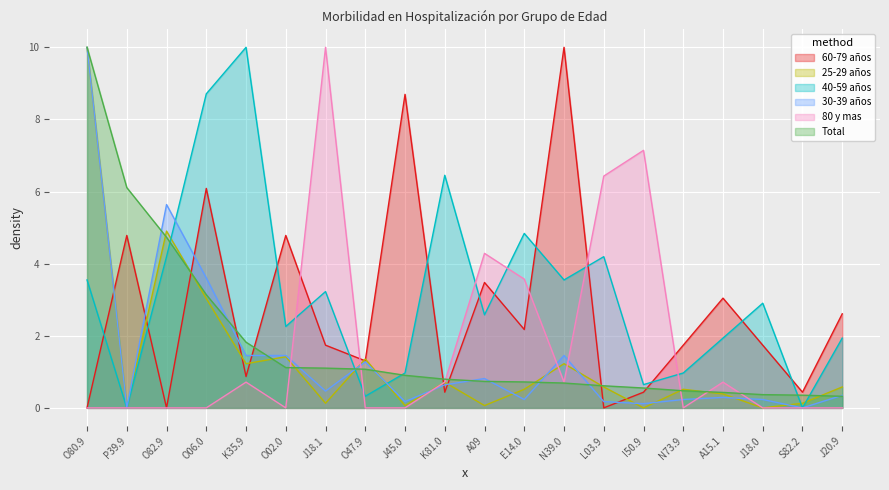

How many data points in 40-59 años are above 2?

12